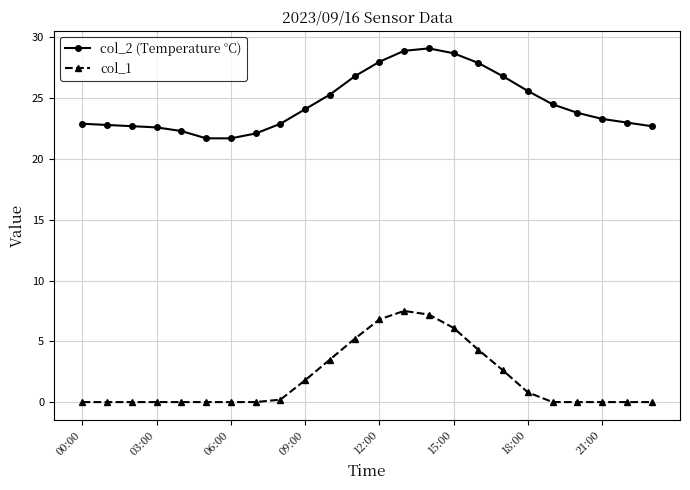

True or false: col_1 and col_2 (Temperature °C) cross at least once.

False